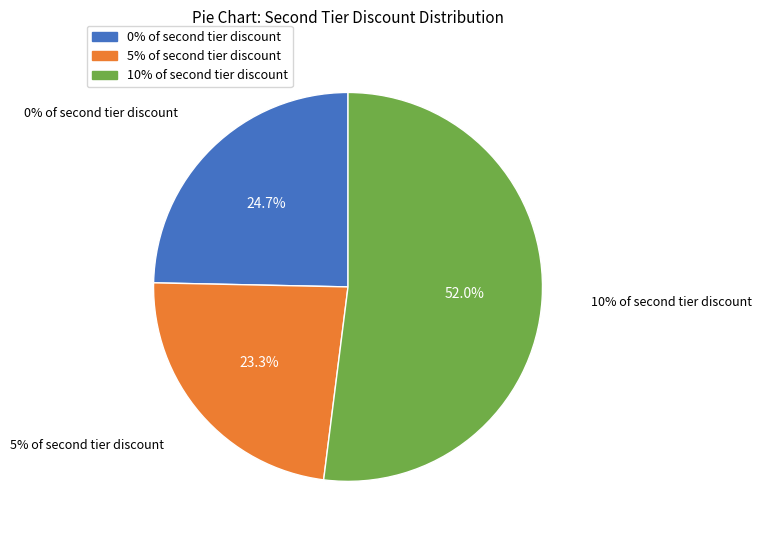

Count the number of slices in the pie.

3